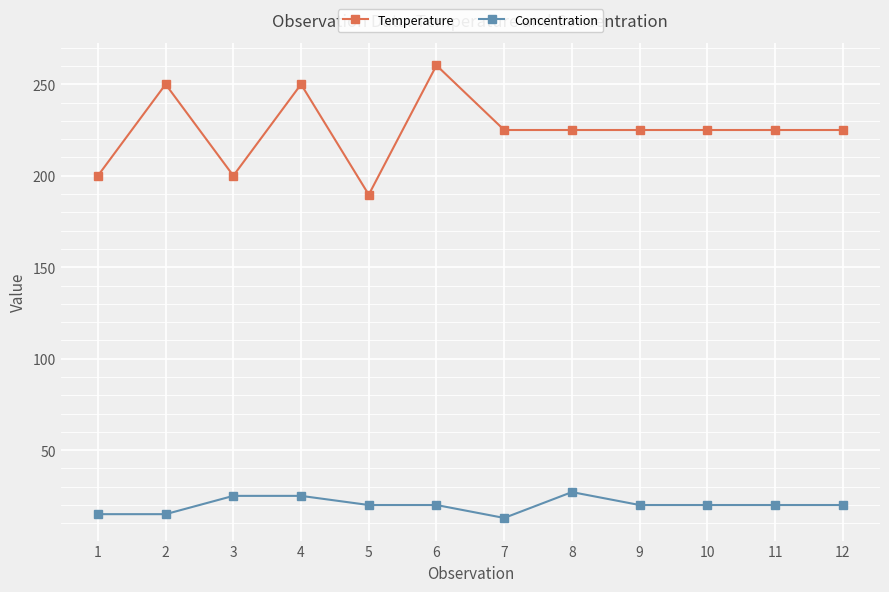

At which category does Temperature reach its first local peak?

2